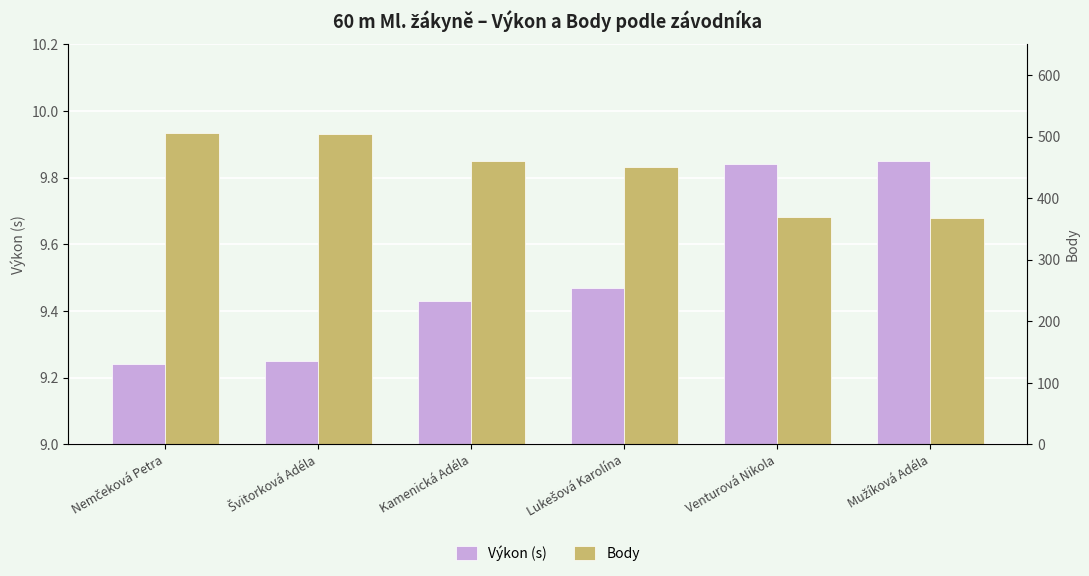

How many values in the Body series are below 461?

3